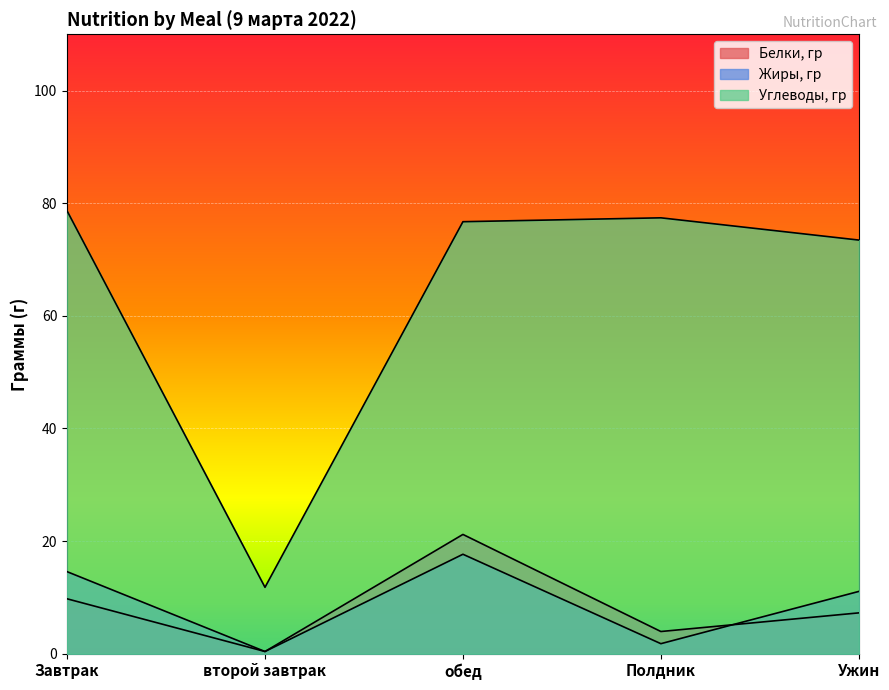

The Жиры, гр series shows 3.1 at Ужин. True or false?

False